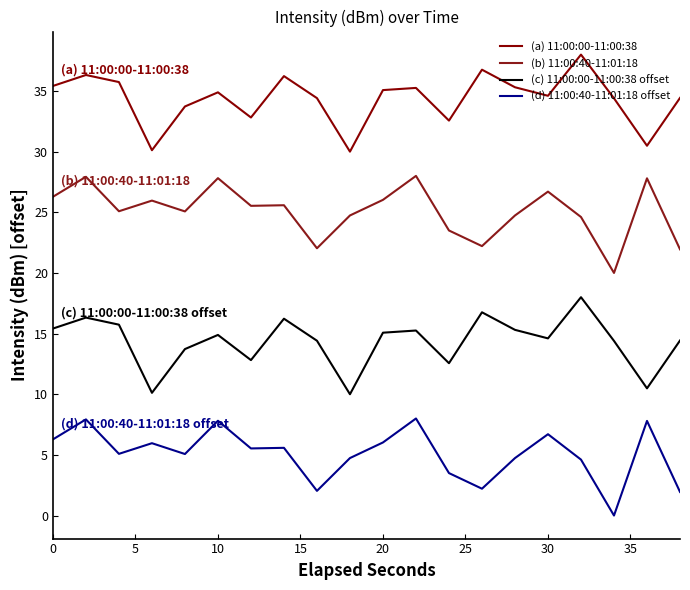

What are all the series names shown in the legend?

(a) 11:00:00-11:00:38, (b) 11:00:40-11:01:18, (c) 11:00:00-11:00:38 offset, (d) 11:00:40-11:01:18 offset